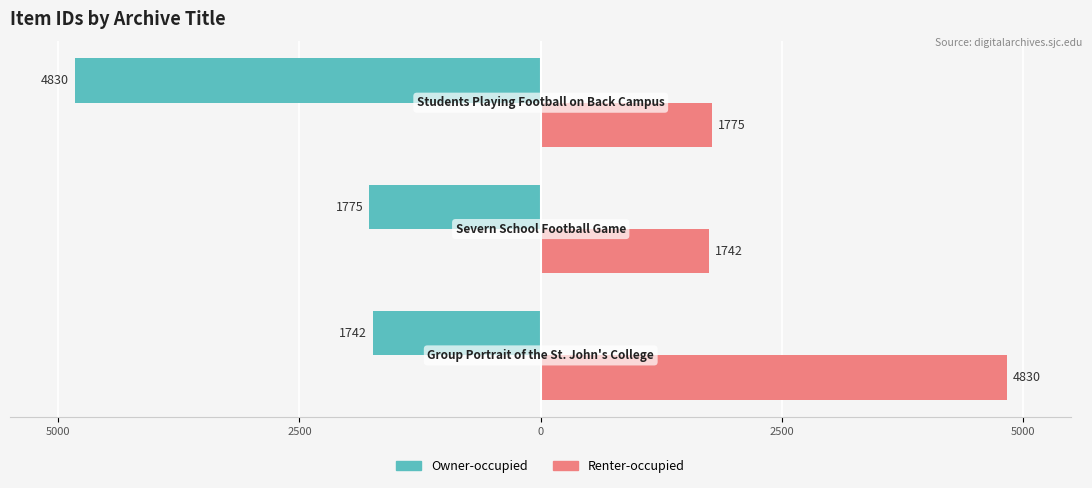

What are all the series names shown in the legend?

Owner-occupied, Renter-occupied